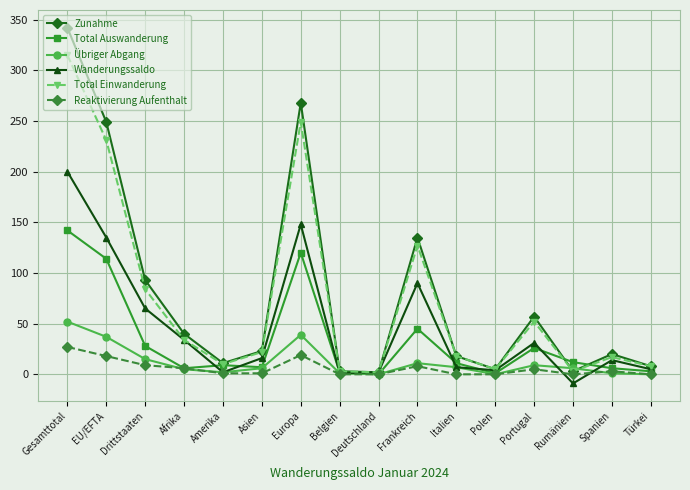

What is the sum of all Total Auswanderung values?

532